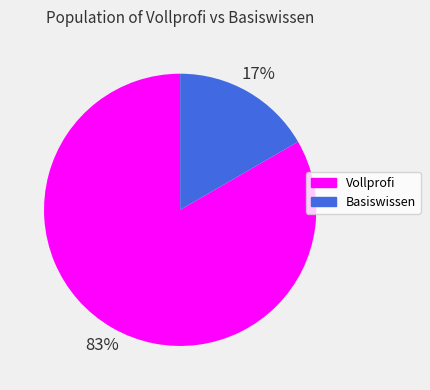

Count the number of slices in the pie.

2